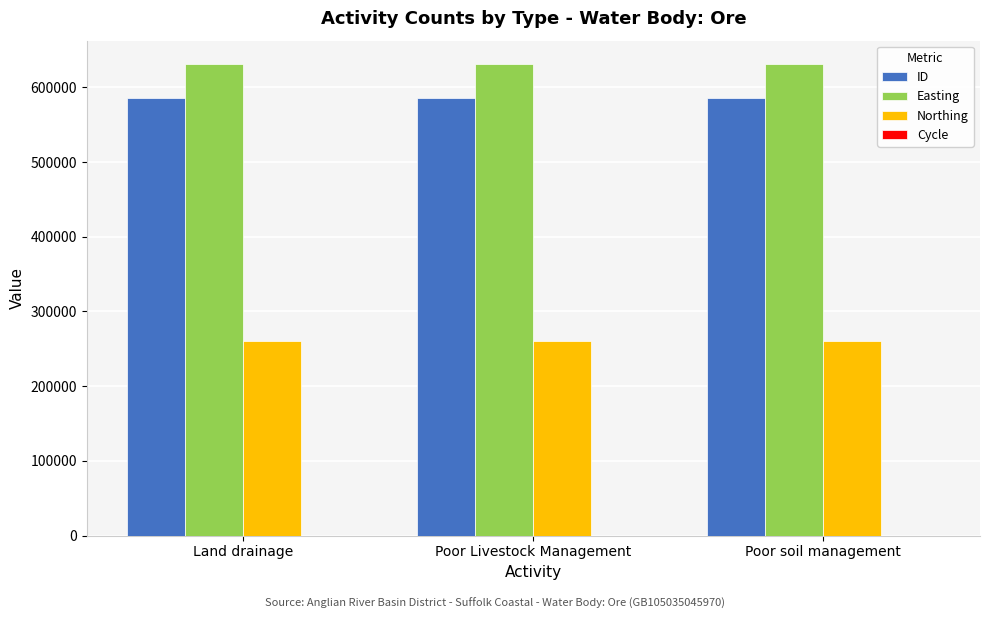

What is the maximum value shown in the chart?

630850